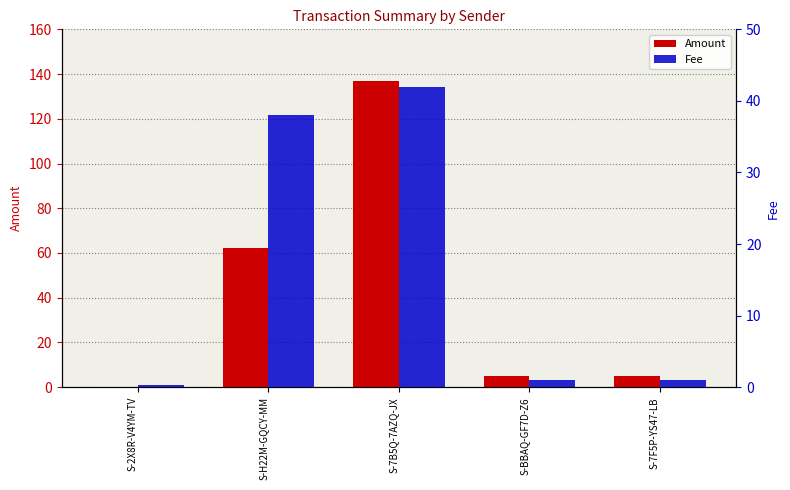

What is the highest value of the Amount series?

137.0